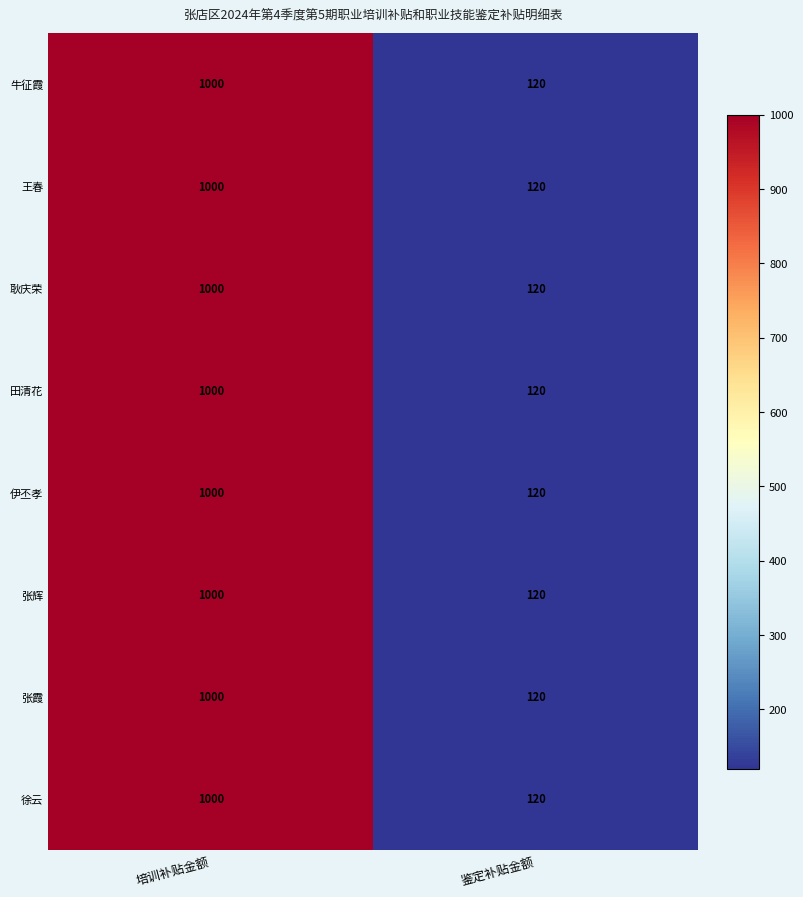

Read the 张辉 value at 培训补贴金额, to the nearest 100.

1000